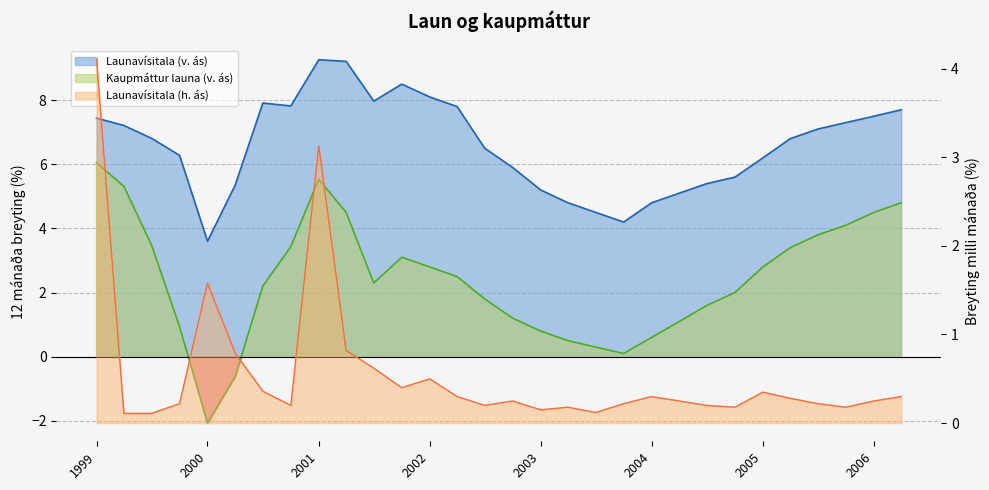

Does the chart display data point markers on the line(s)?

No